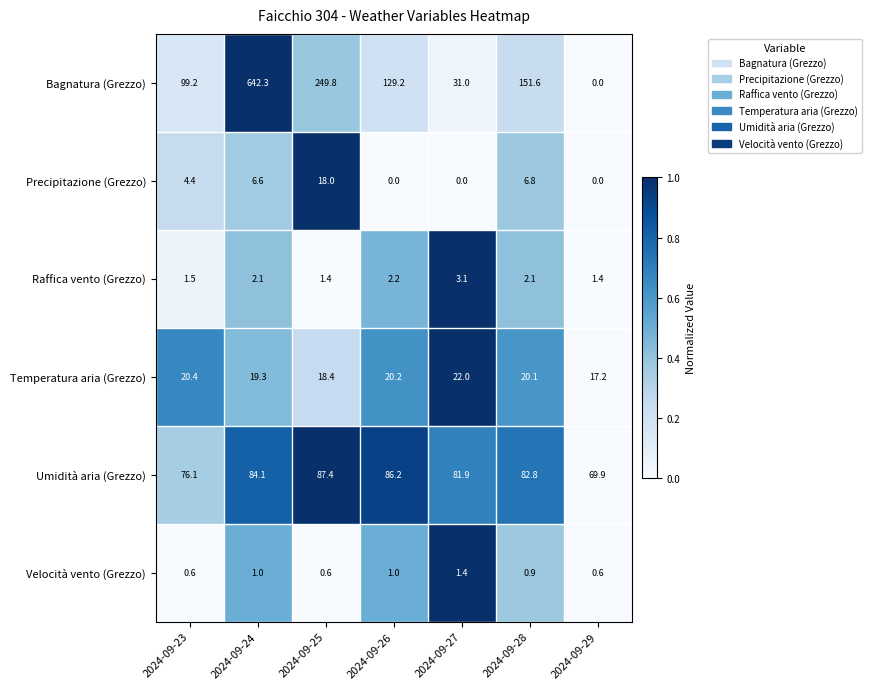

What is the total value across all series at 2024-09-25?

375.6